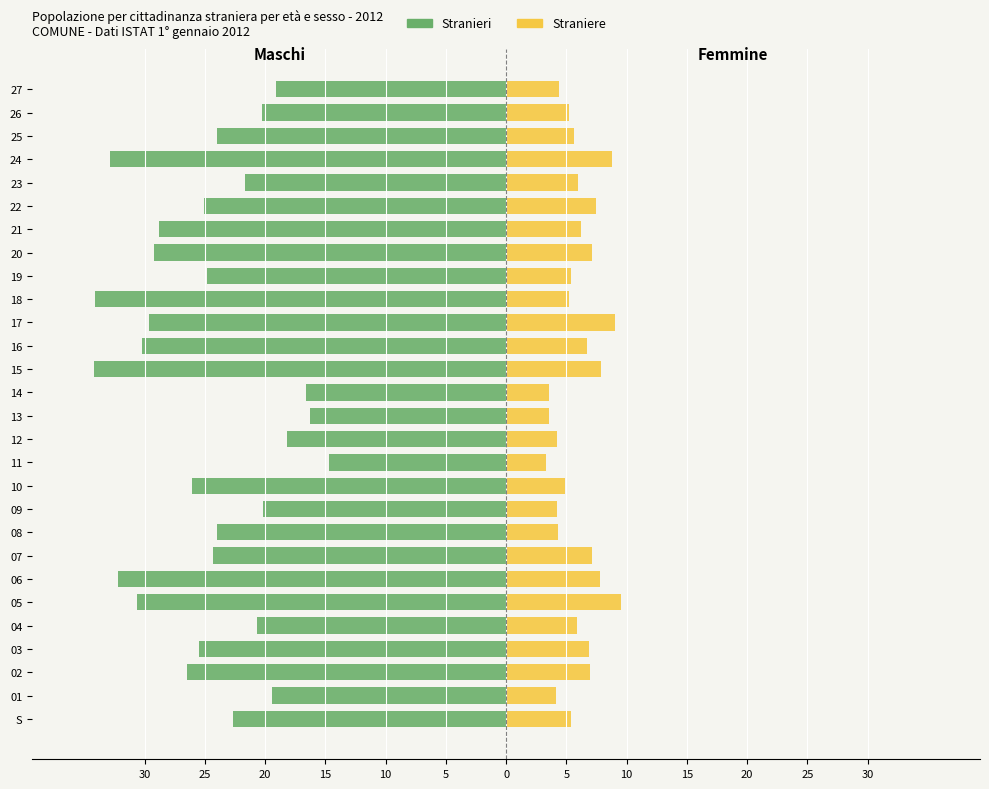

What is the sum of the Straniere values at 13 and 02?

10.6